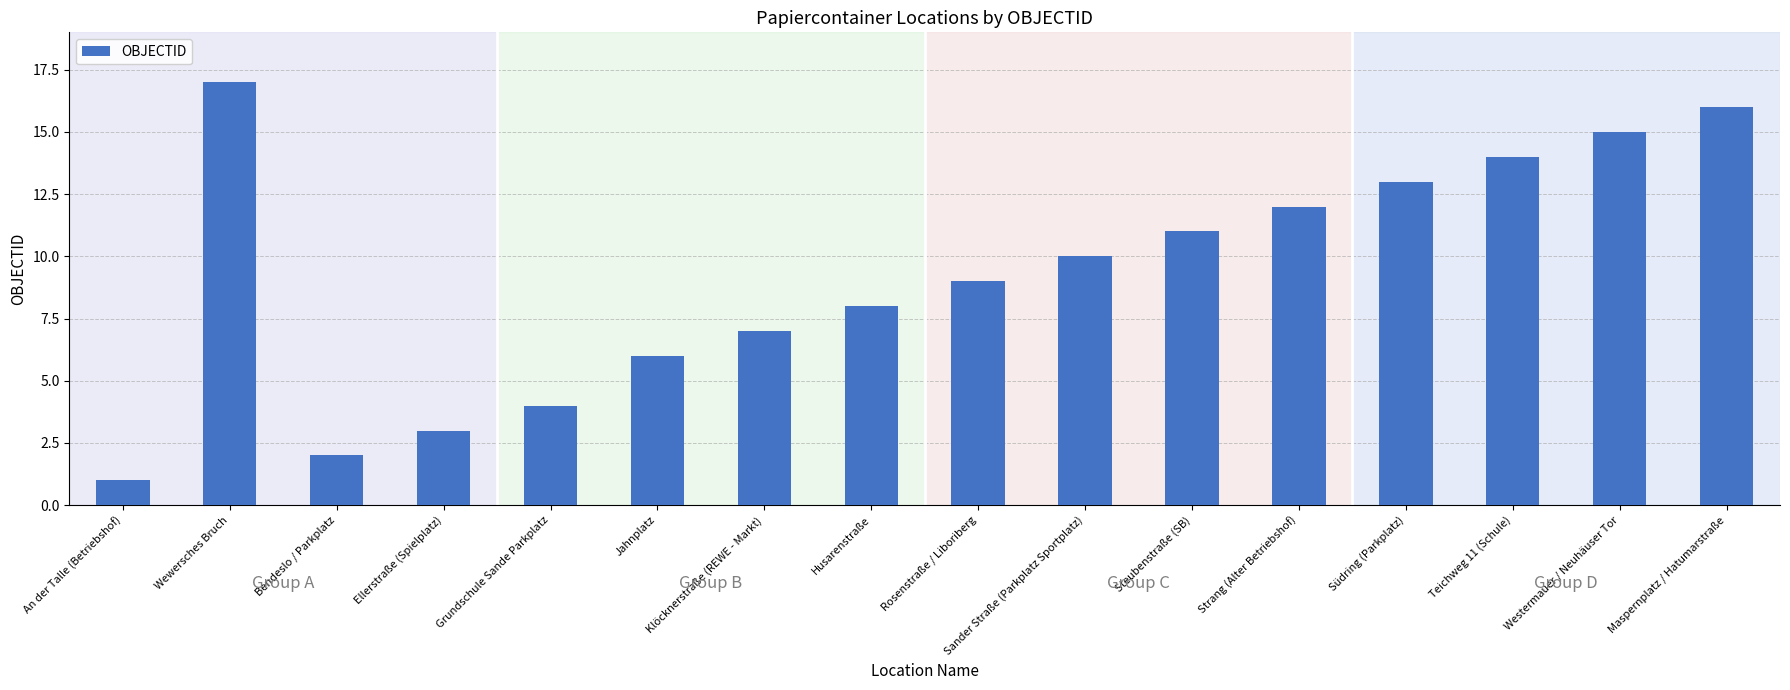

How many data points does each series have?

16